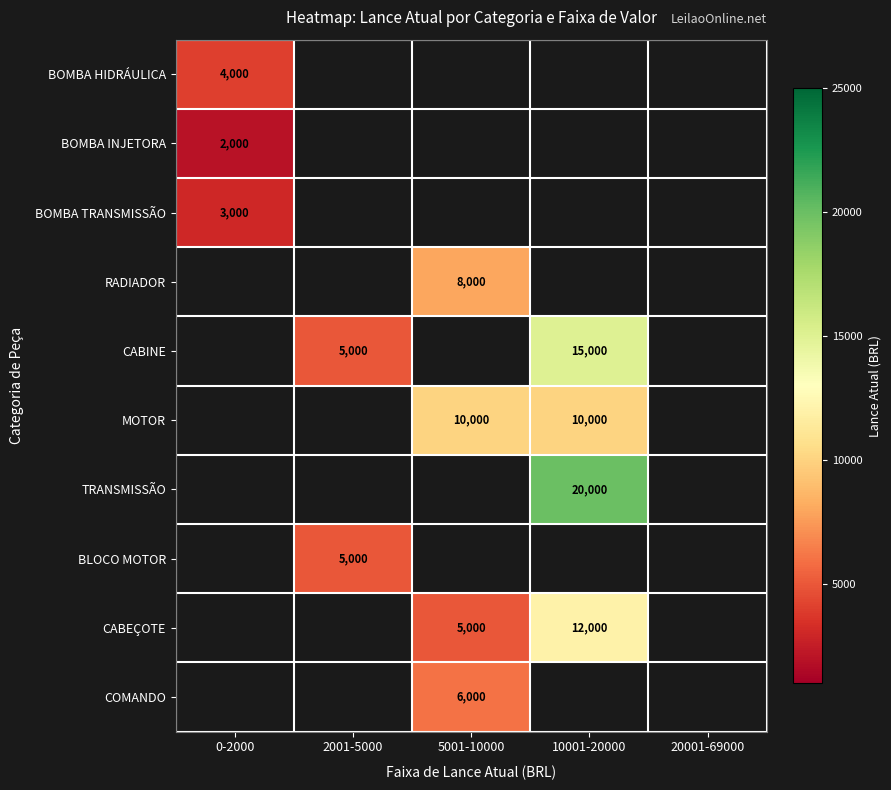

The BOMBA HIDRÁULICA series shows 6211 at 0-2000. True or false?

False